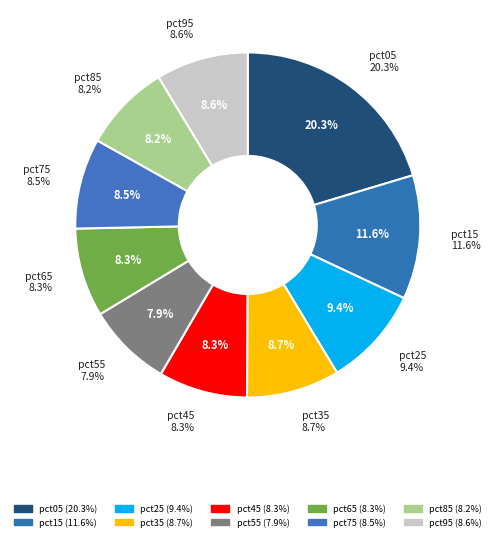

Which slice is the smallest?

pct55